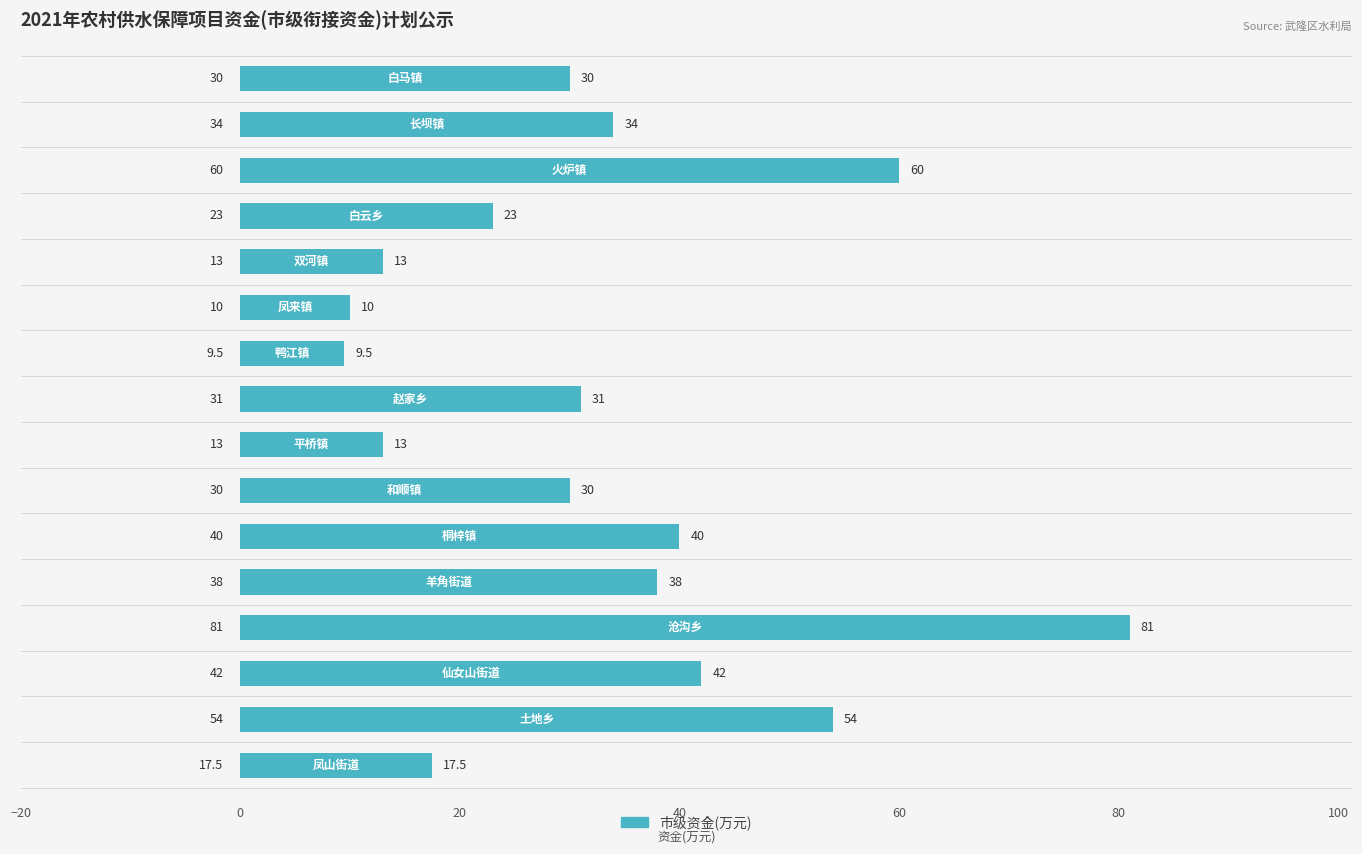

What is the minimum value shown in the chart?

9.5